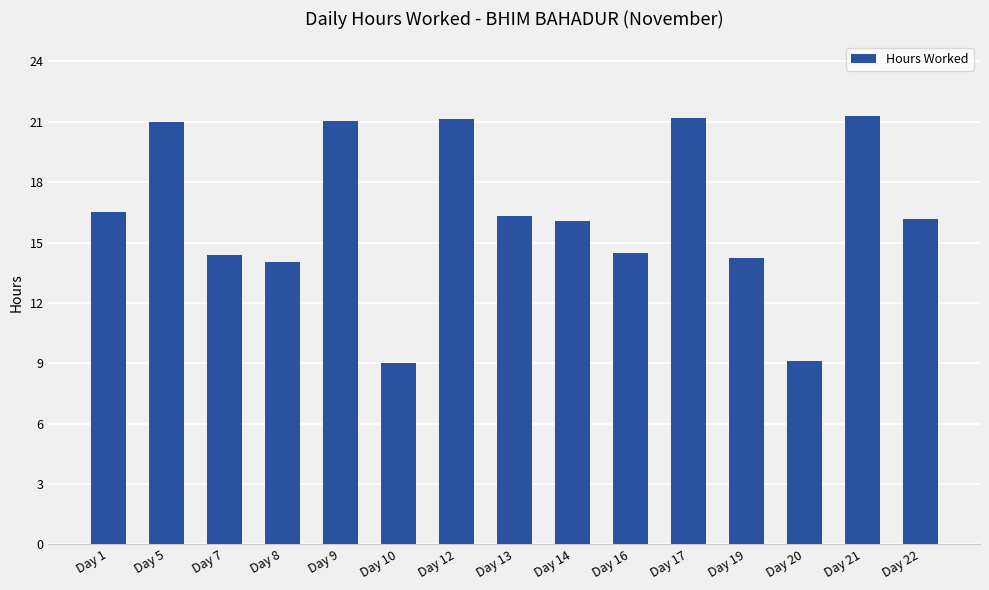

What is the greatest value displayed?

21.3